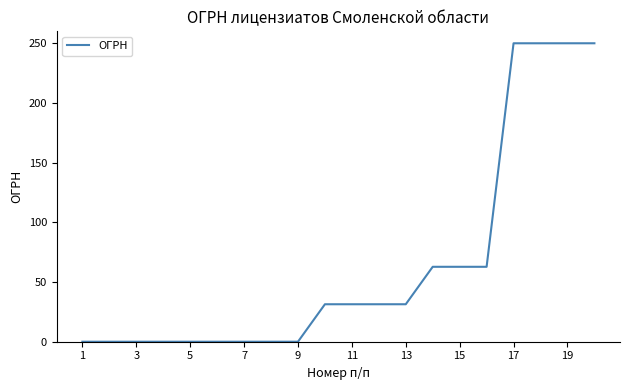

What is the difference between the maximum and minimum values?

250.0